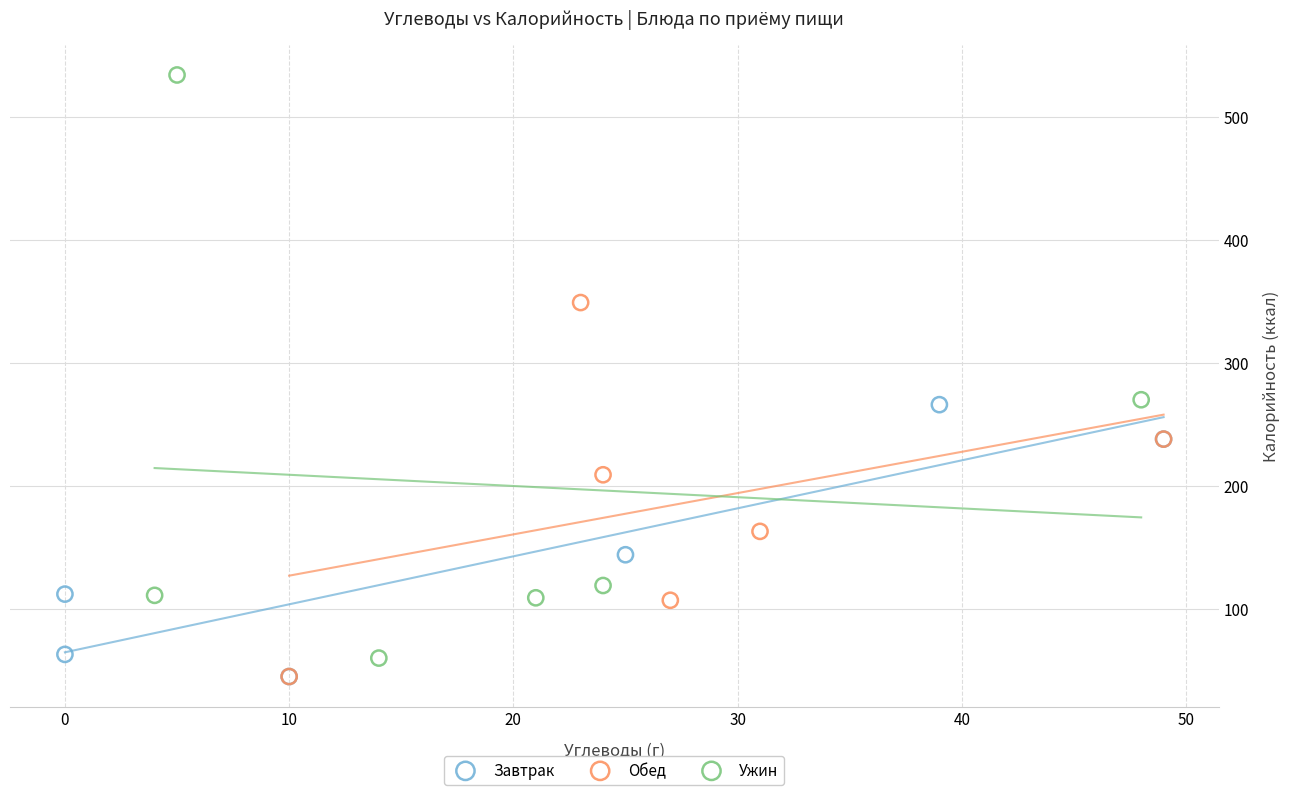

Which series contains the highest Y value?

Ужин